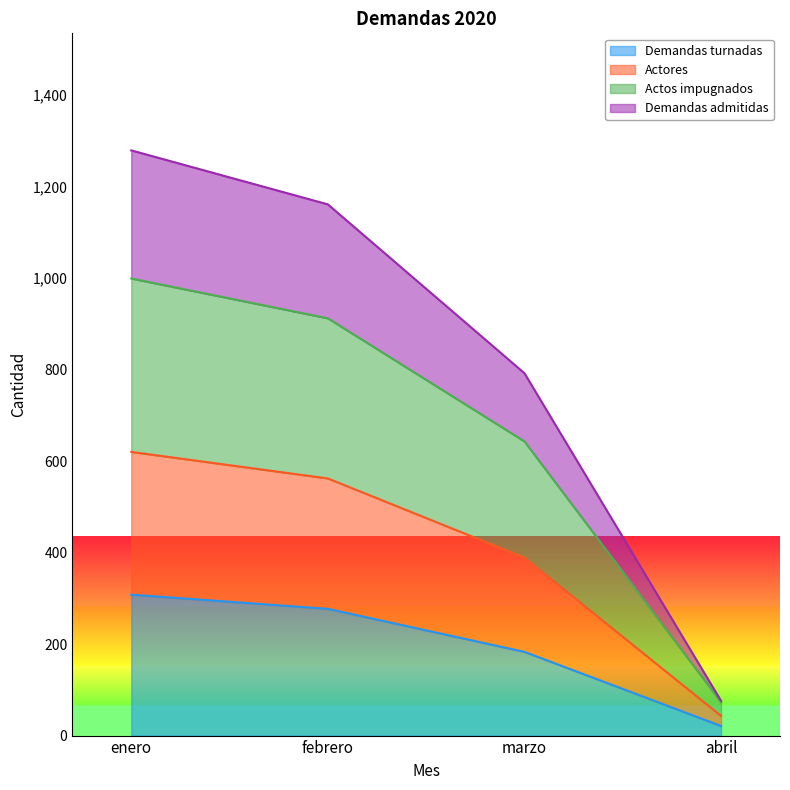

At which category does the chart reach its peak across all series?

enero